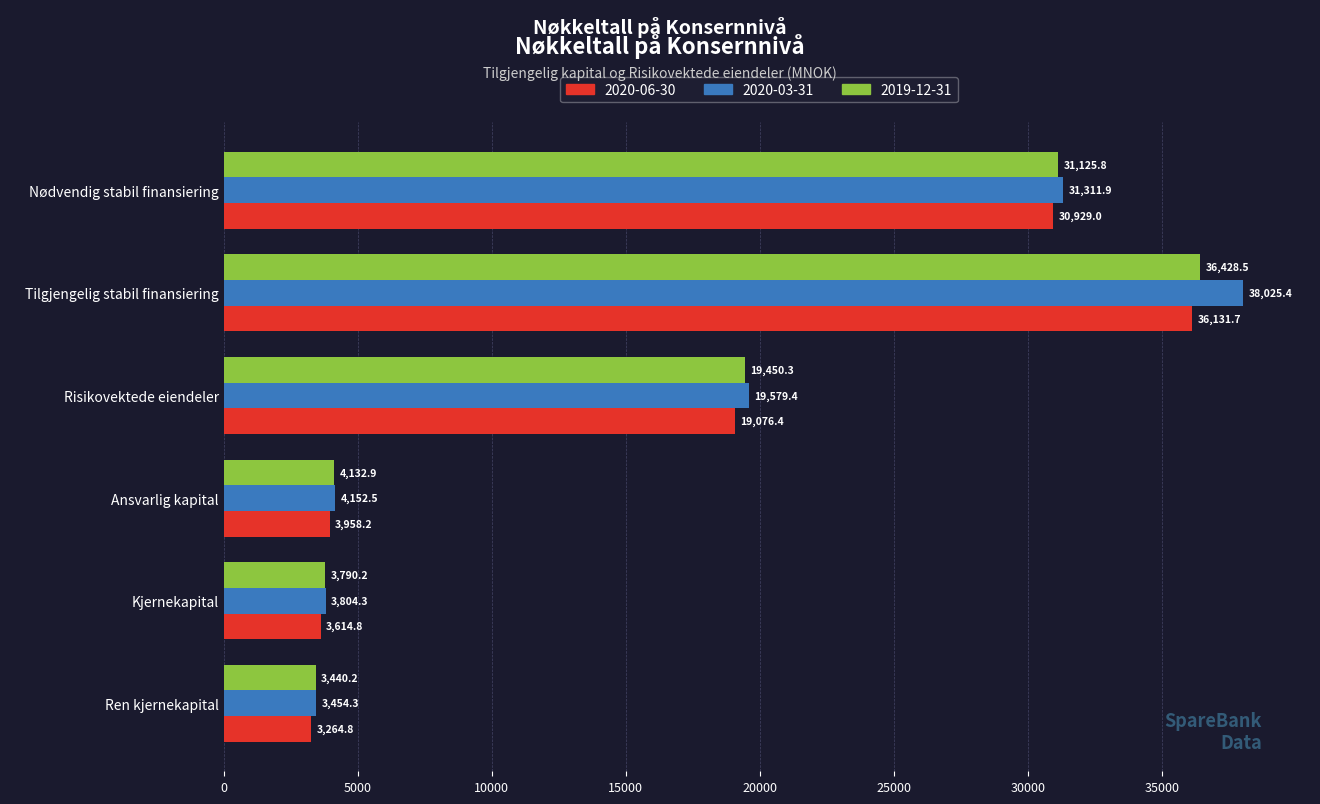

What is the approximate value of 2020-06-30 at Nødvendig stabil finansiering?

30929.0